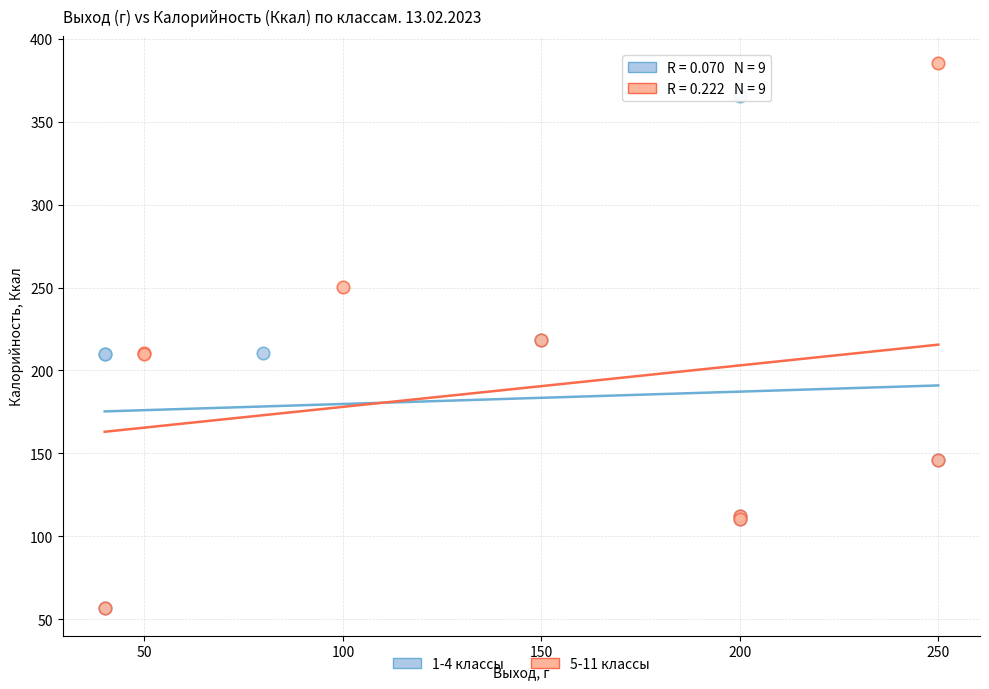

What are all the series names shown in the legend?

1-4 классы, 5-11 классы